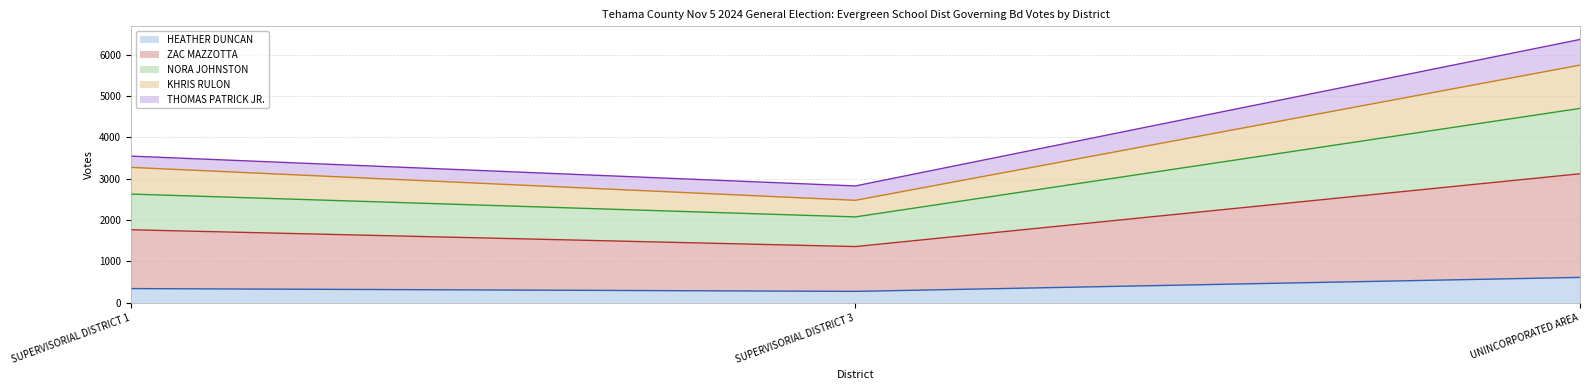

What is the label of the 3rd point from the right?

SUPERVISORIAL DISTRICT 1